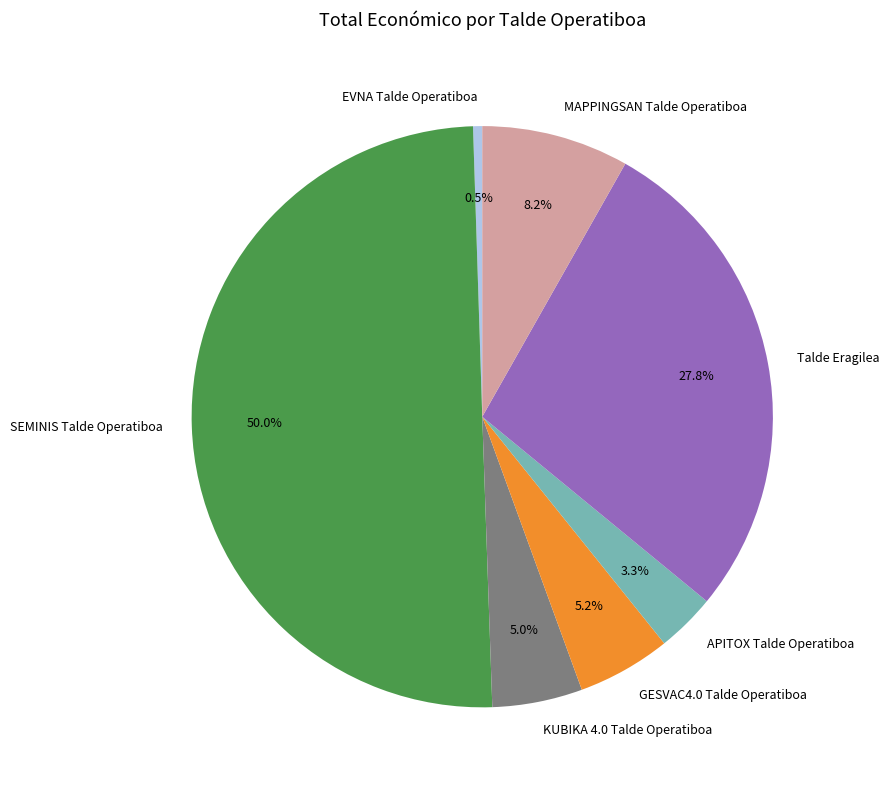

To the nearest percent, what is the difference between the Talde Eragilea and EVNA Talde Operatiboa slice percentages?

27%